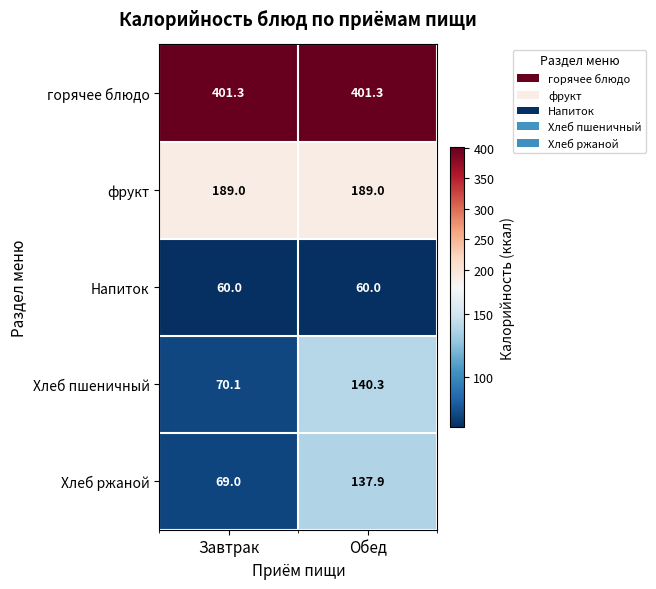

What is the sum of the Напиток values at Завтрак and Обед?

120.0